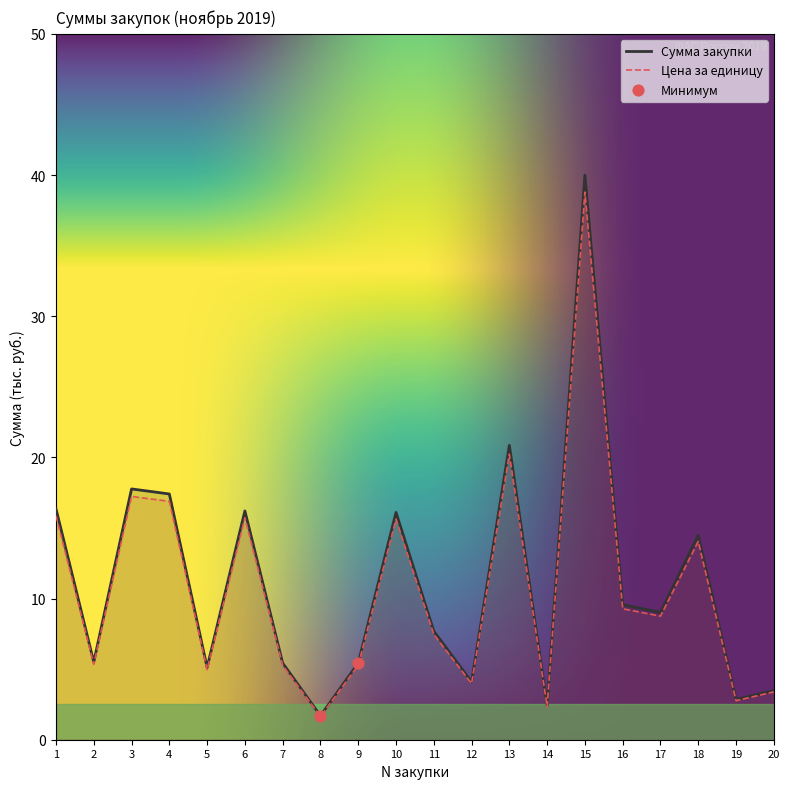

Which series has the largest total across all categories?

Сумма закупки